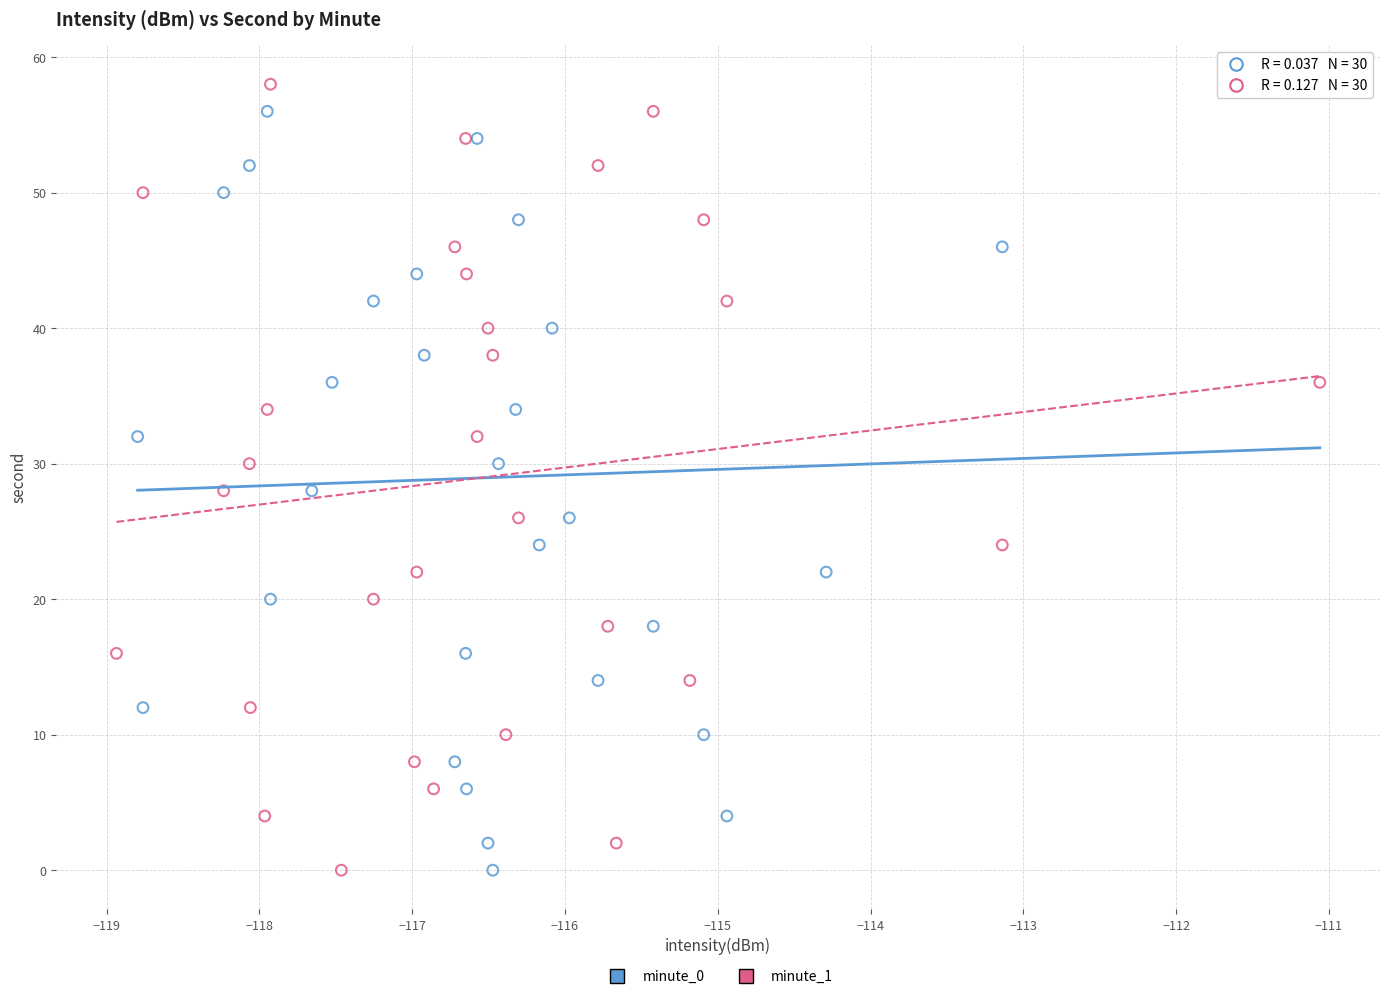

What are all the series names shown in the legend?

minute_0, minute_1